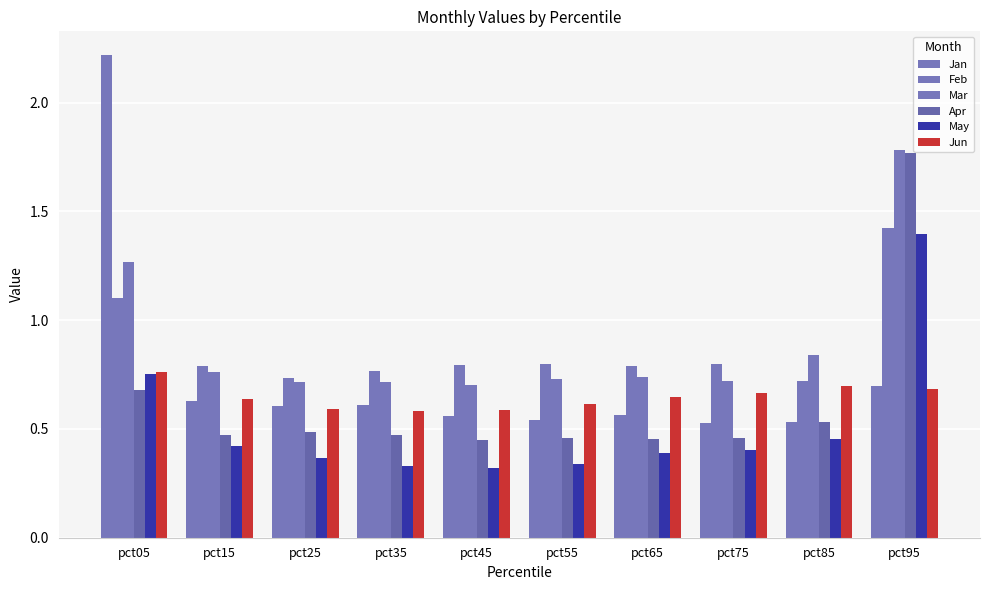

At which label does Apr reach its minimum?

pct45